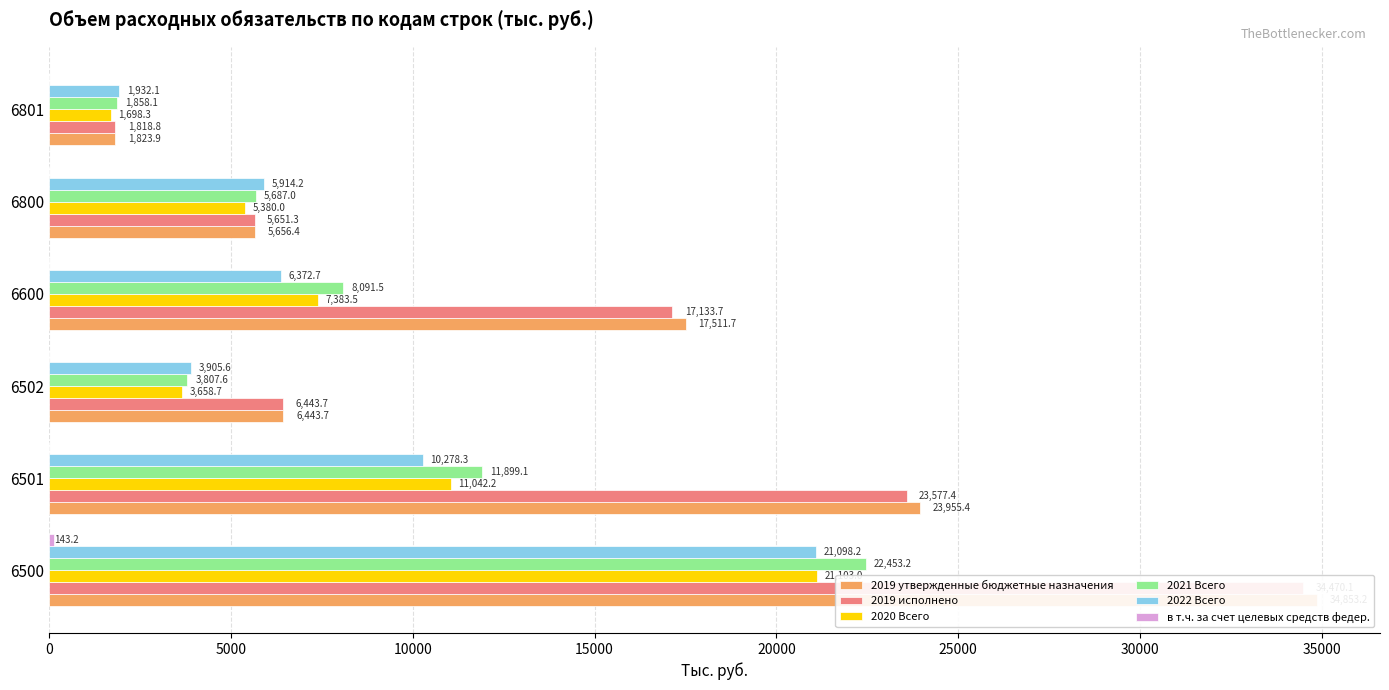

The в т.ч. за счет целевых средств федер. series shows 49.0 at 20000. True or false?

False